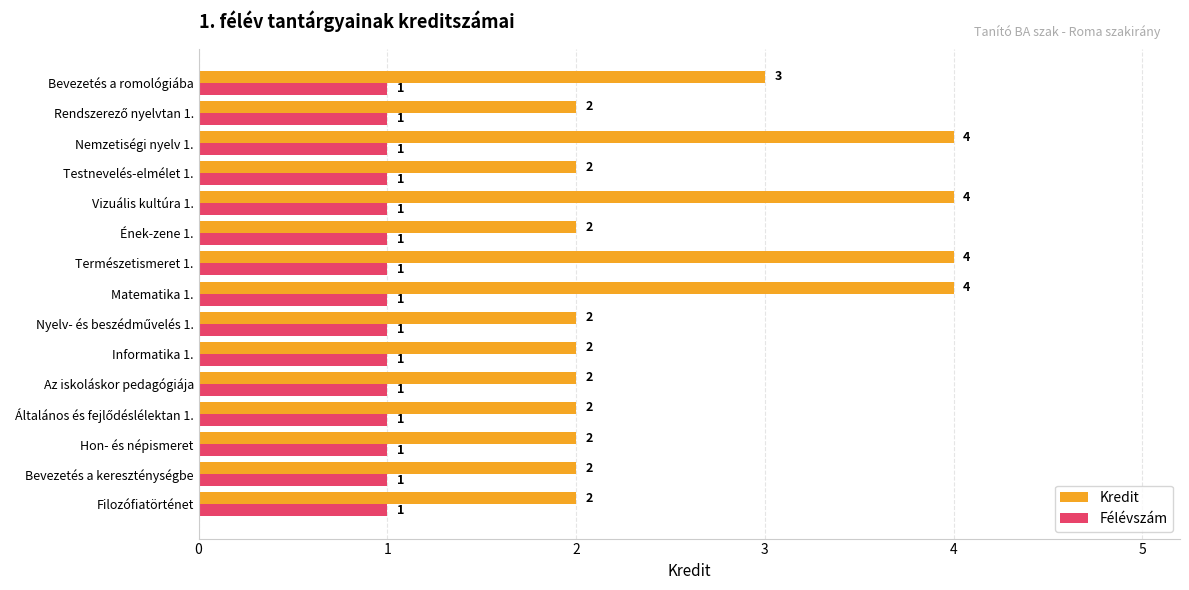

At which label is Kredit closest to 3?

Bevezetés a romológiába